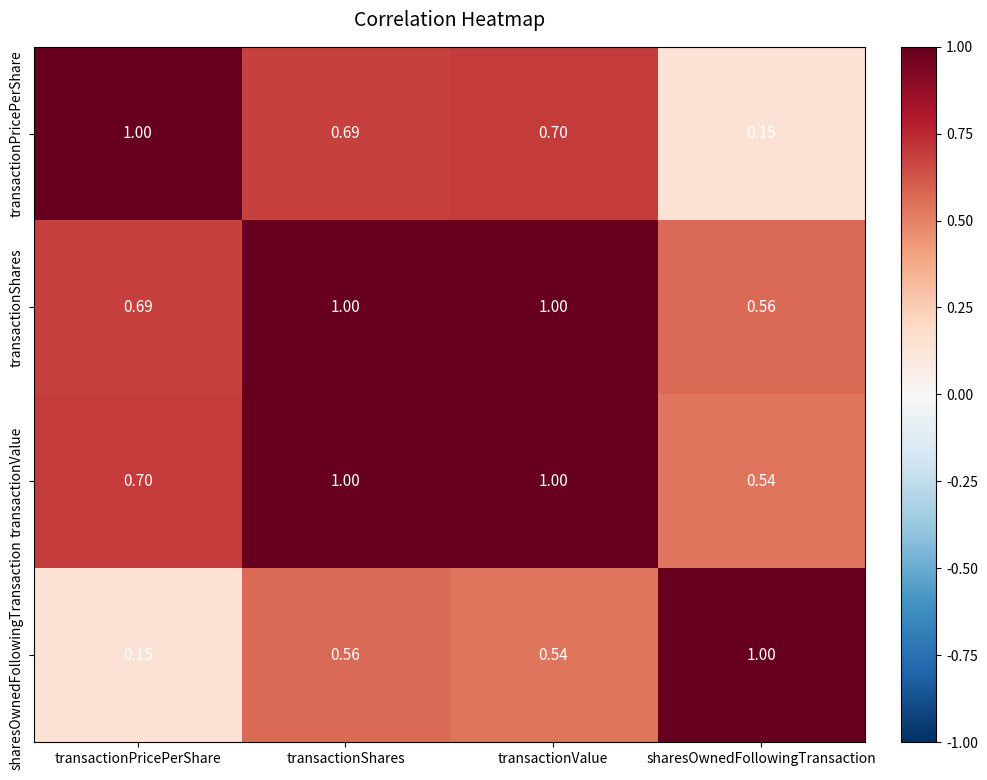

Which category has the highest value in the sharesOwnedFollowingTransaction series?

sharesOwnedFollowingTransaction